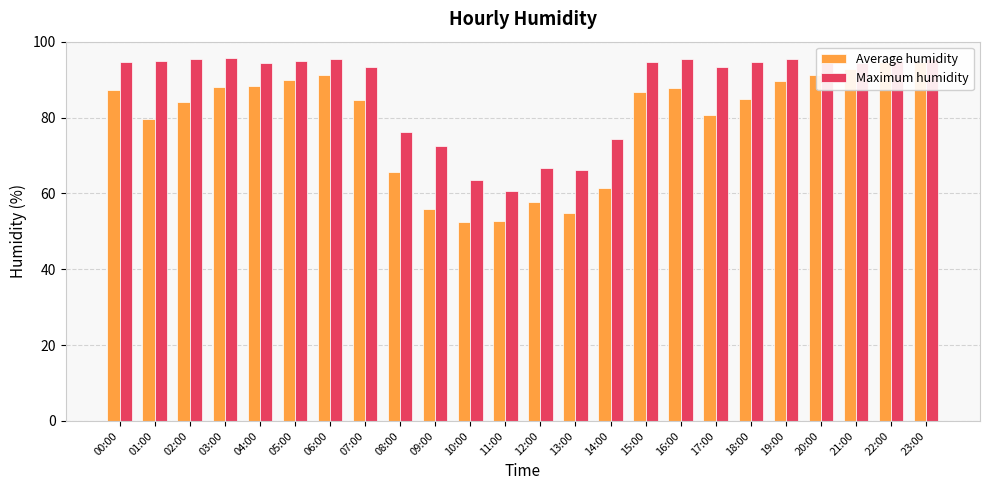

True or false: Maximum humidity has a value of 21.4 at 02:00.

False